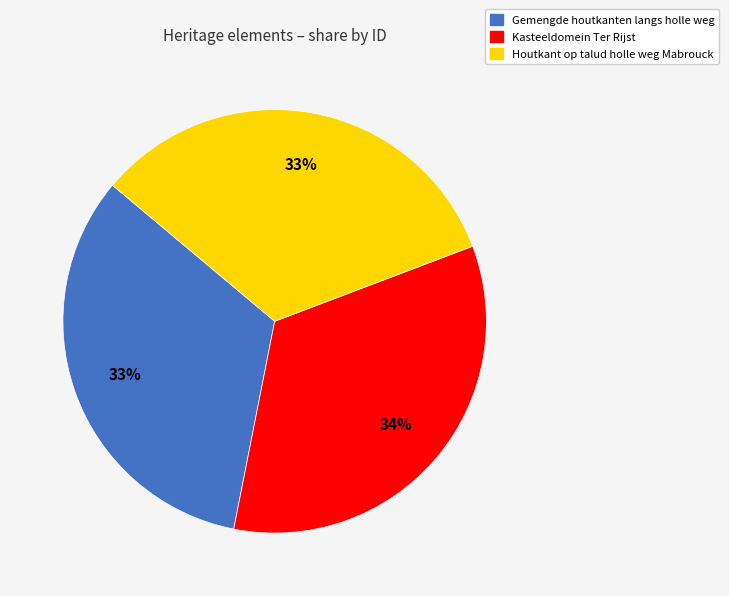

What is the largest slice in the pie chart?

Kasteeldomein Ter Rijst